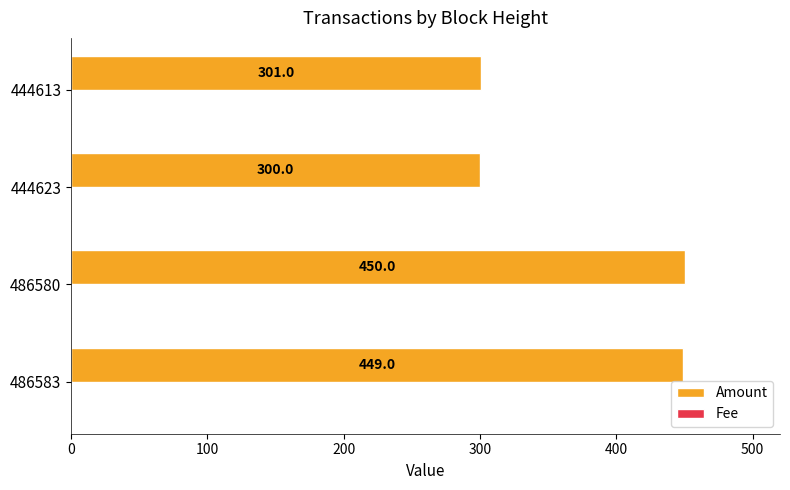

At which category does the chart reach its peak across all series?

486580